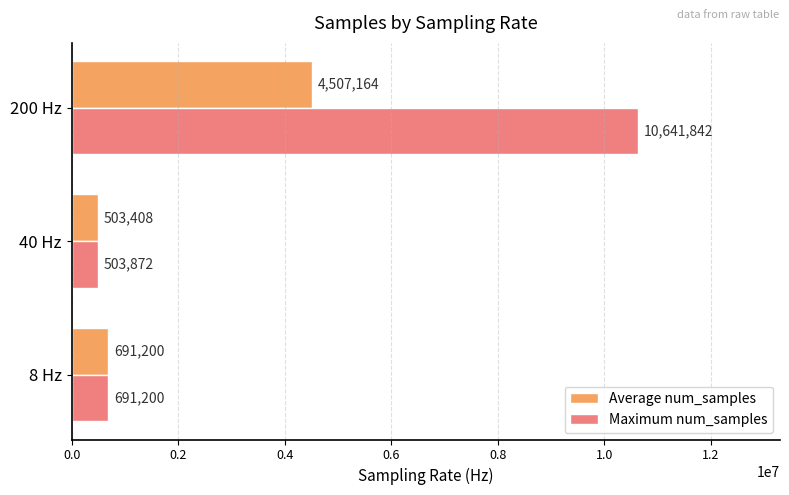

Which series has the largest total across all categories?

Maximum num_samples